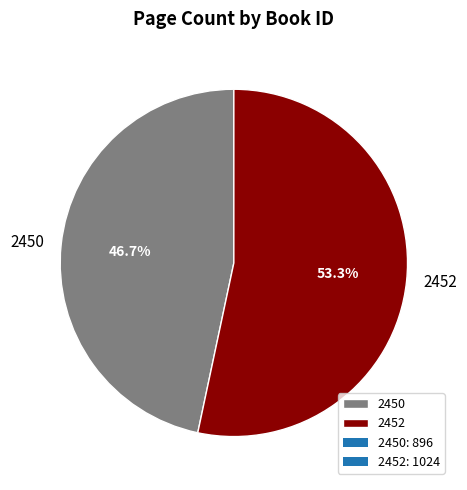

To the nearest percent, what is the difference between the largest and smallest slice percentages?

7%